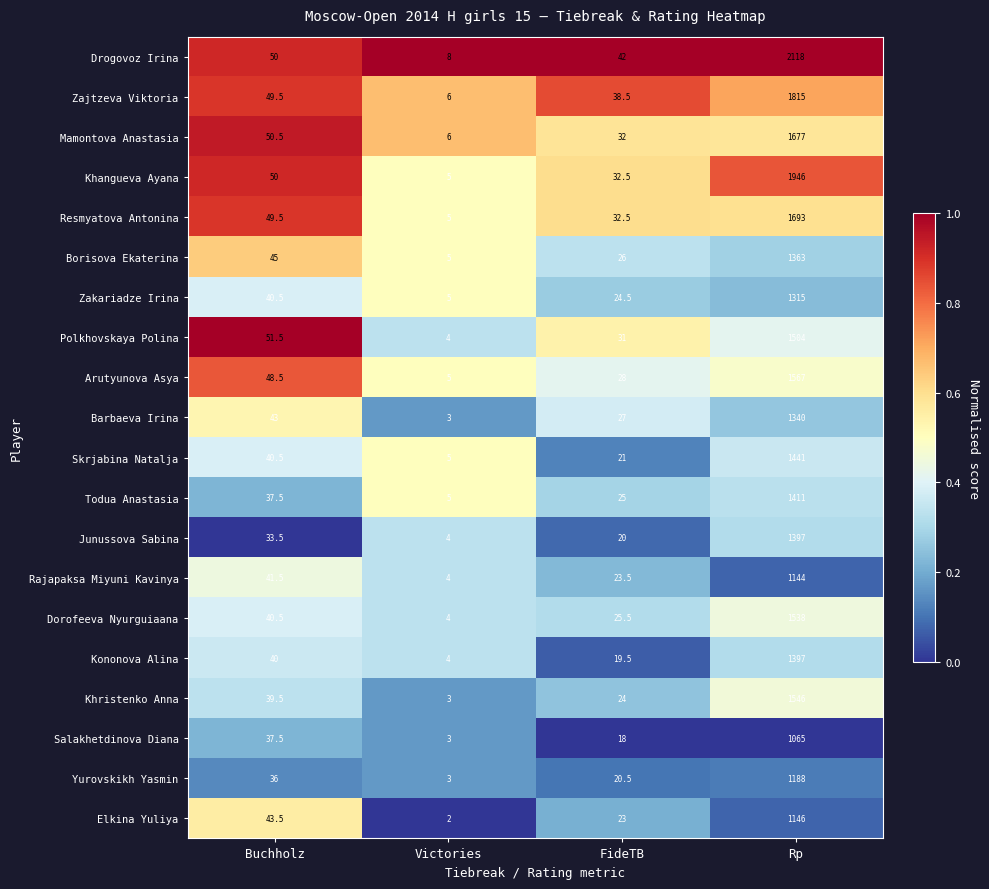

List the labels in order of Polkhovskaya Polina value, smallest first.

Victories, FideTB, Buchholz, Rp